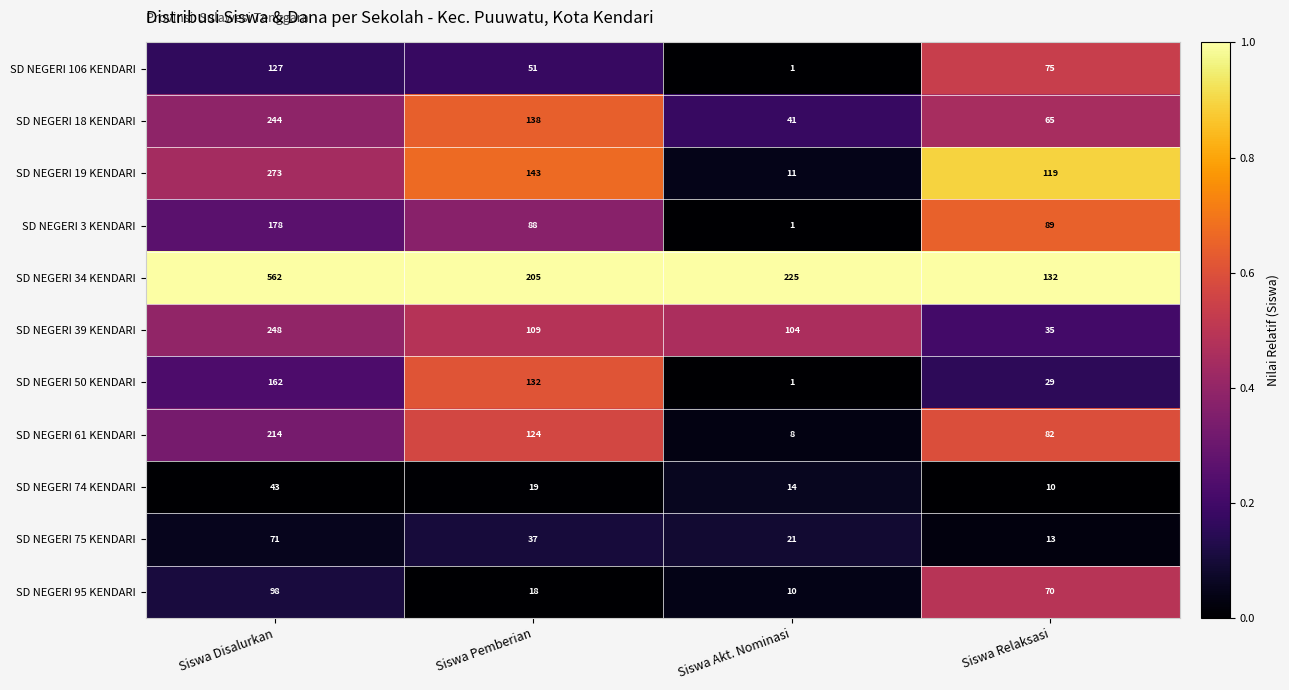

What is the total value across all series at Siswa Akt. Nominasi?

437